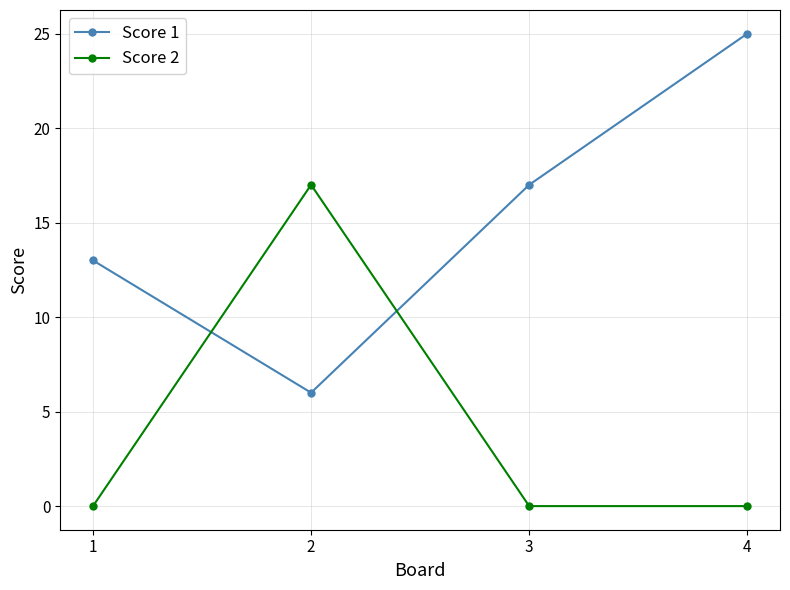

True or false: Score 1 and Score 2 intersect in this chart.

True